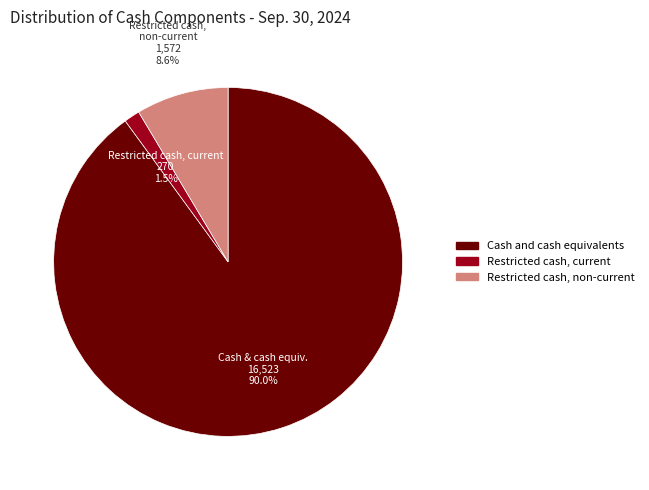

Which category has the smallest portion of the pie?

Restricted cash, current